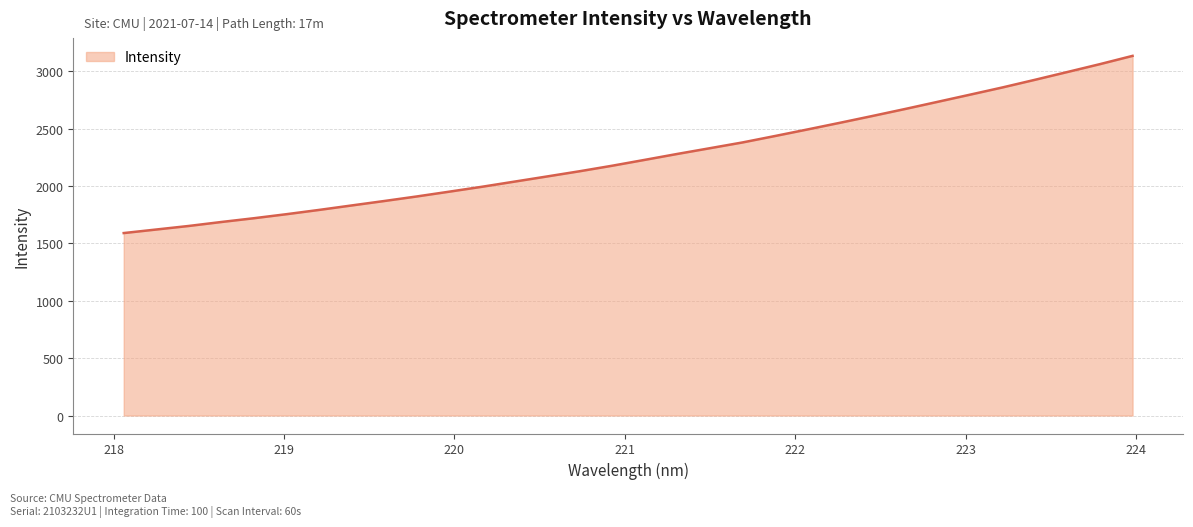

What is the minimum value shown in the chart?

1589.5